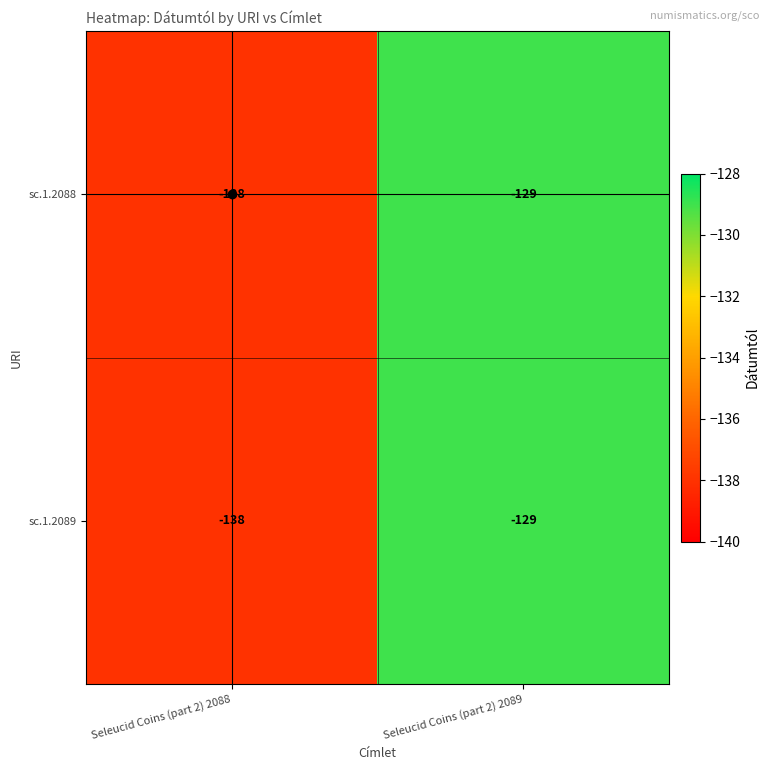

The value of sc.1.2089 at Seleucid Coins (part 2) 2089 is -129. True or false?

True